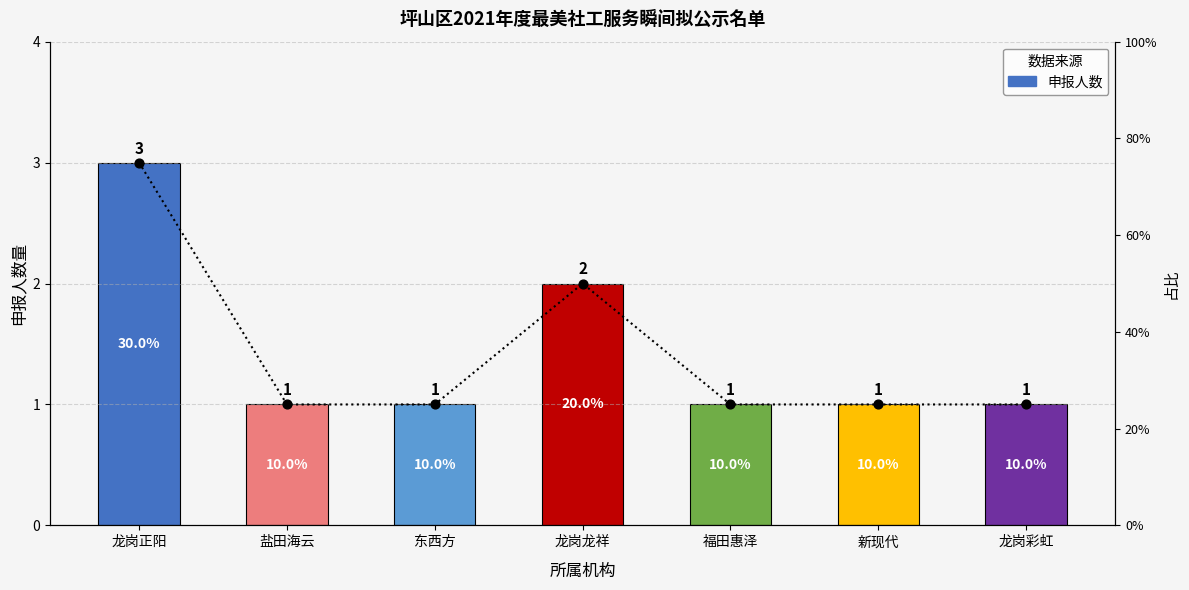

Approximately how many times larger is the value at 龙岗龙祥 compared to 龙岗正阳?

0.7